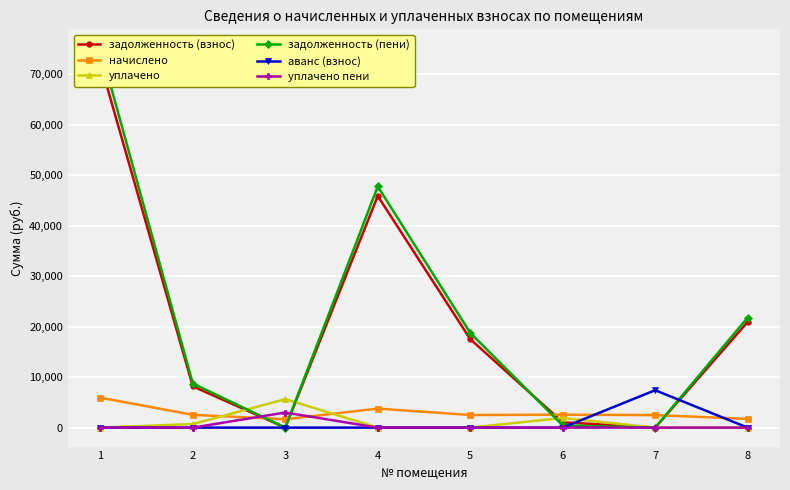

How many times do уплачено and задолженность (пени) cross each other?

3